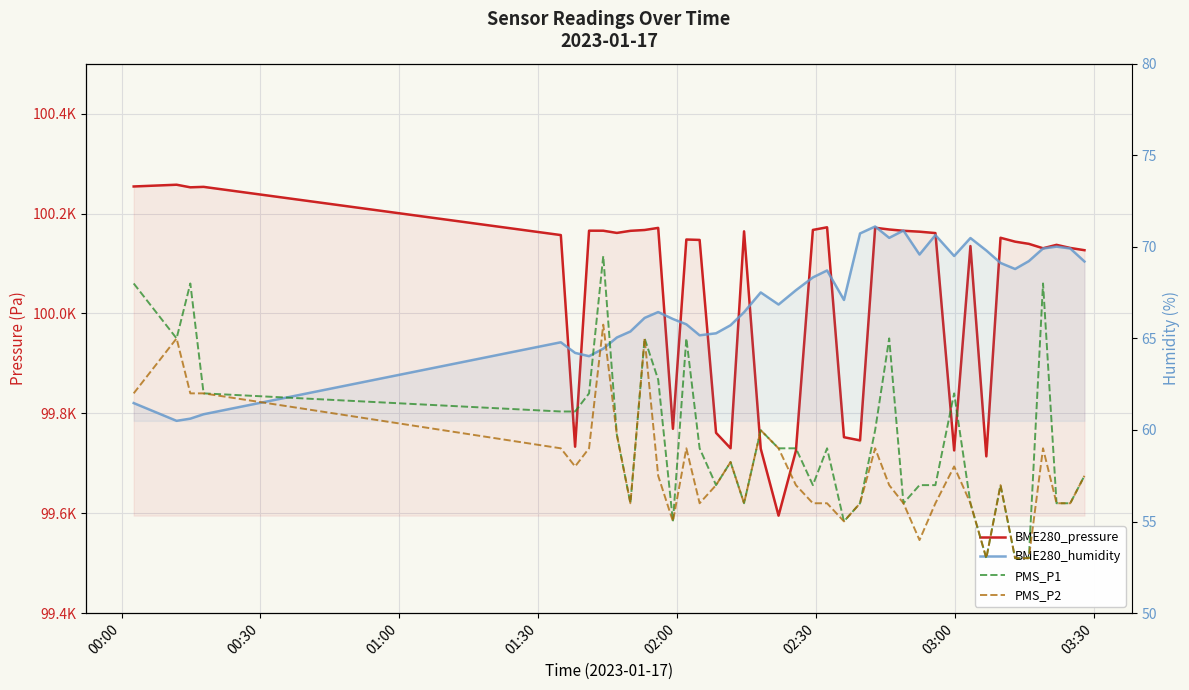

What is the difference between the second highest and second lowest values in the PMS_P1 series?

5.0